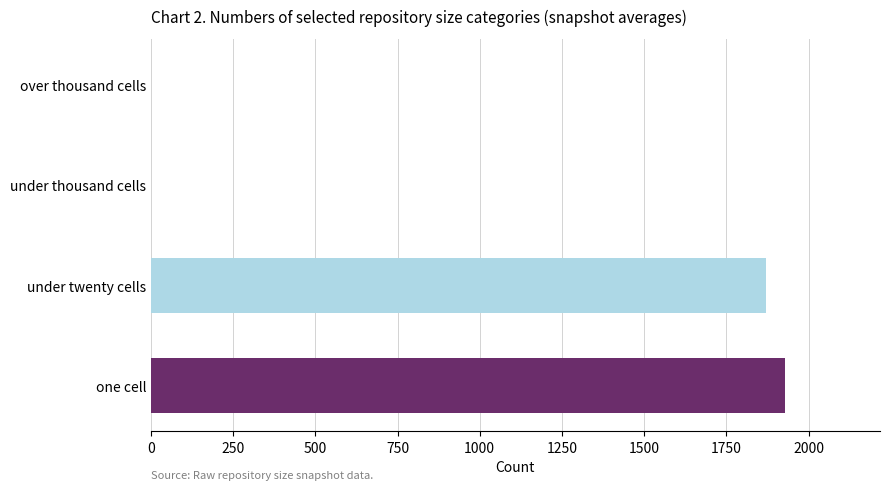

Where is the data nearest to the value 964?

under twenty cells